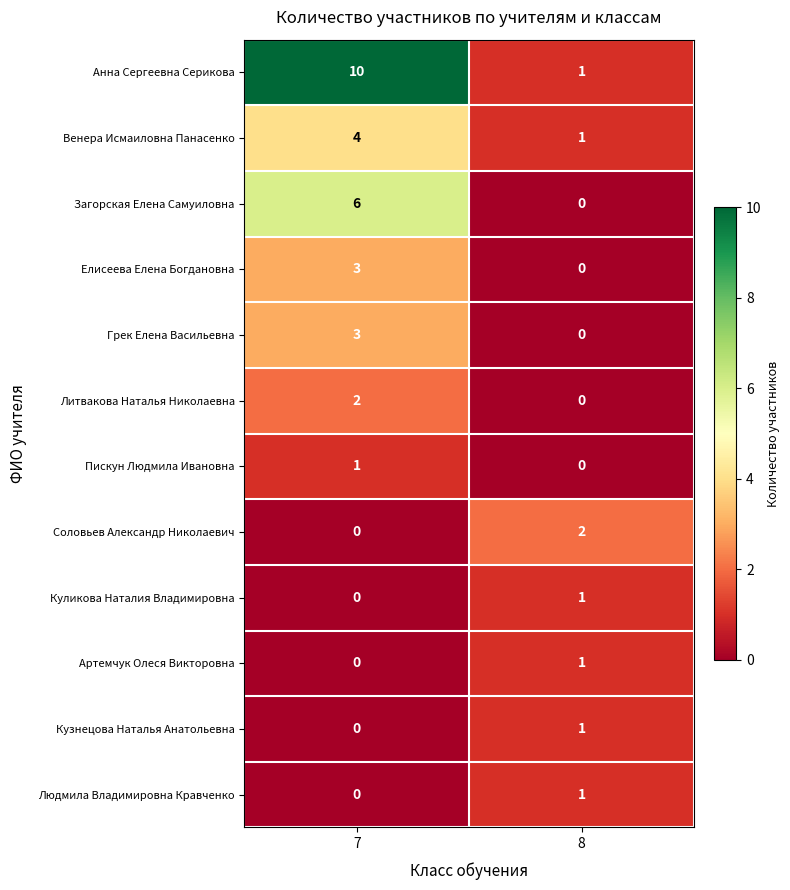

What is the difference between the highest and lowest values at 7?

10